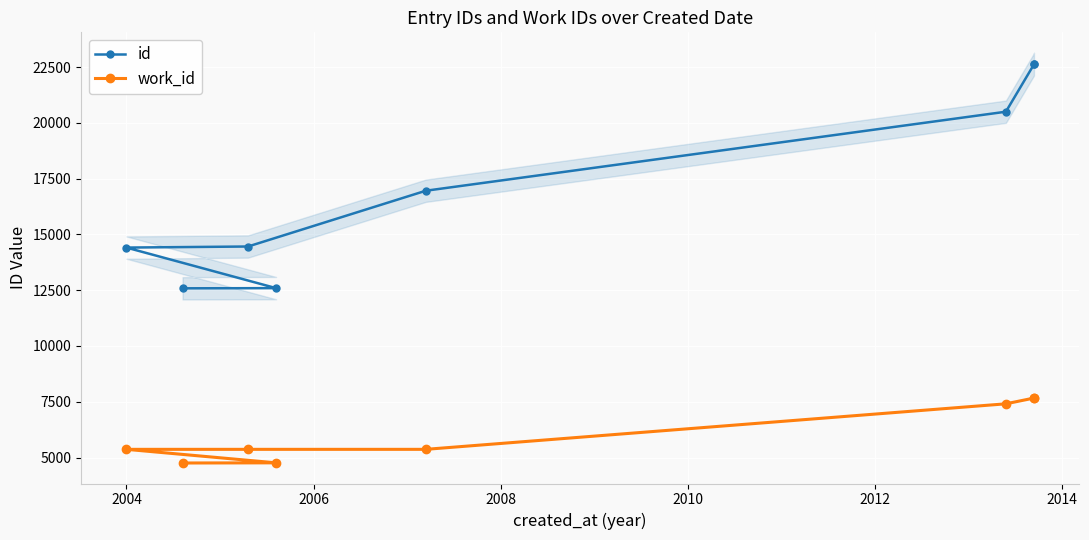

True or false: id has more than 0 points higher than both neighbors.

False